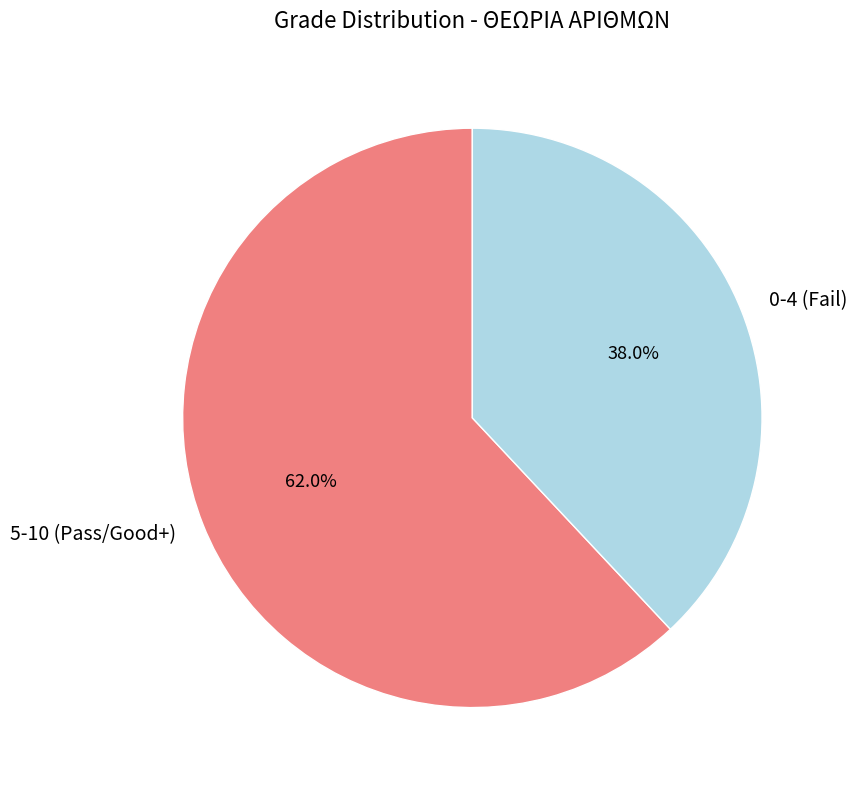

How many segments does this pie chart have?

2